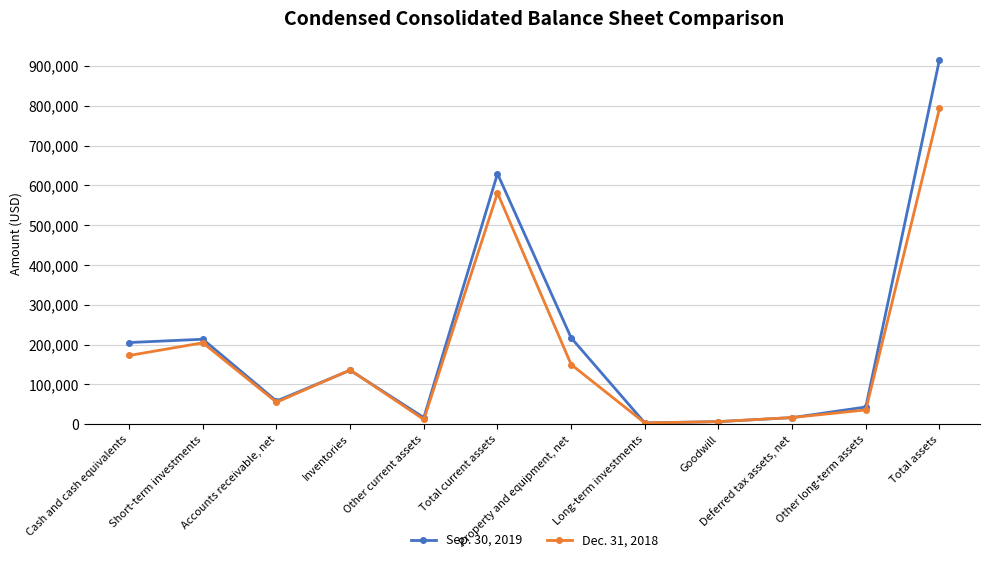

The Dec. 31, 2018 series shows 11931 at Other current assets. True or false?

True